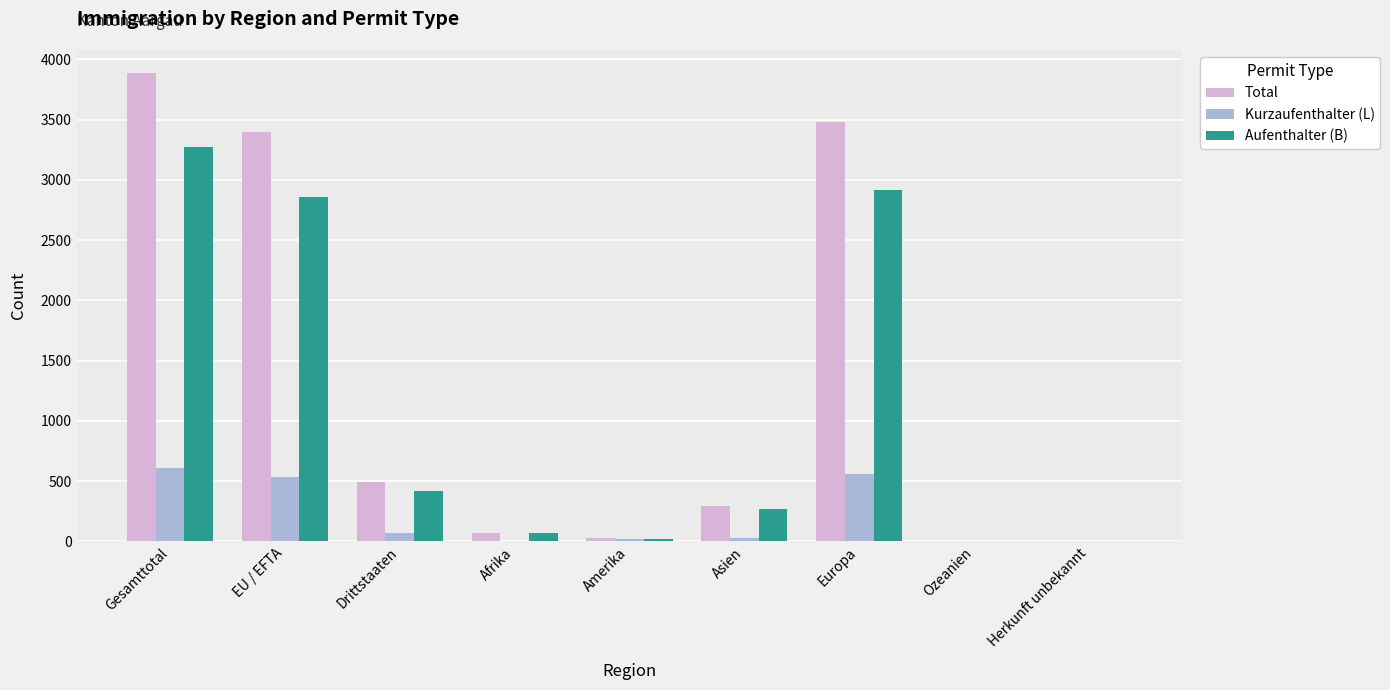

The Aufenthalter (B) series shows 5241 at Gesamttotal. True or false?

False